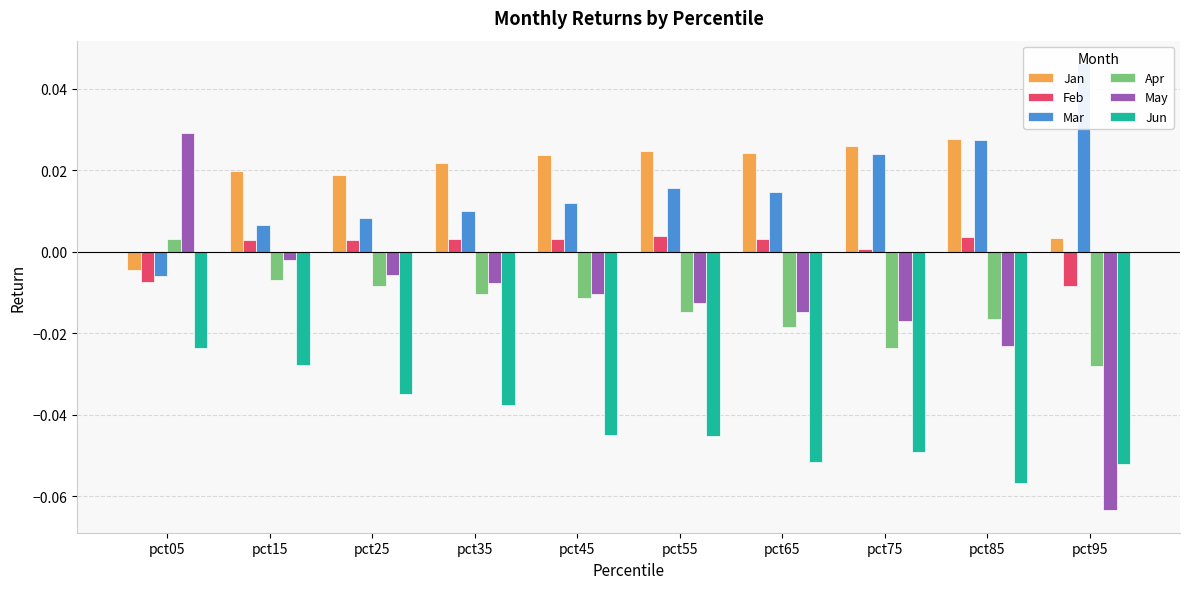

What is the difference between the highest and lowest values at pct35?

0.1